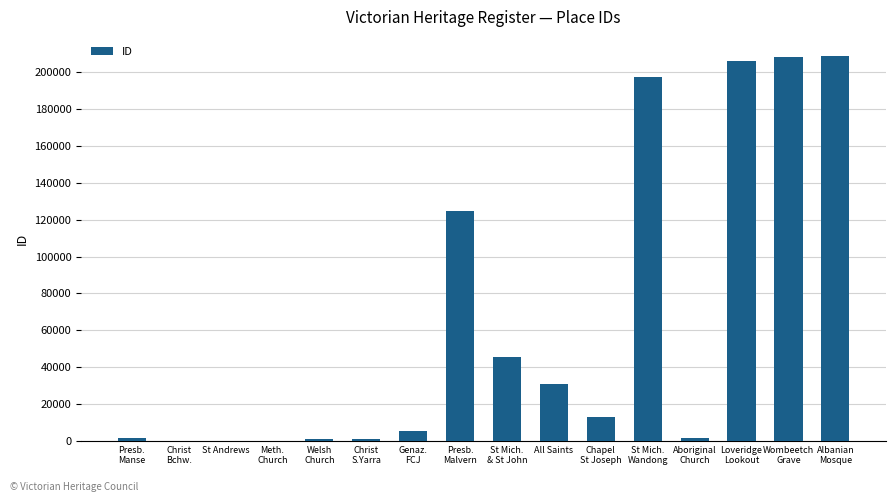

What is the maximum value shown in the chart?

208862